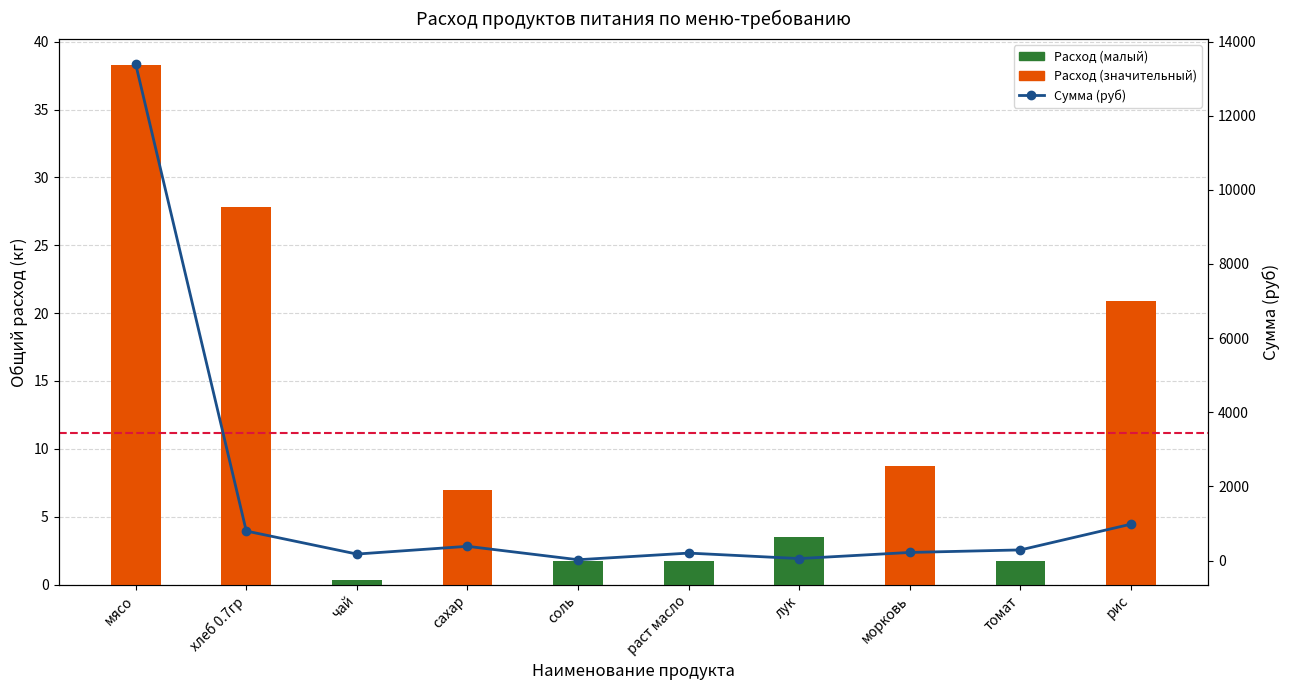

Reading left to right, what are all the values shown in this chart?

Общий расход (кг): мясо=38.3	хлеб 0.7гр=27.8	чай=0.3	сахар=7.0	соль=1.7	раст масло=1.7	лук=3.5	морковь=8.7	томат=1.7	рис=20.9
Сумма (руб): мясо=13398.0	хлеб 0.7гр=795.4	чай=174.0	сахар=382.8	соль=20.9	раст масло=200.1	лук=52.2	морковь=217.5	томат=285.9	рис=981.4